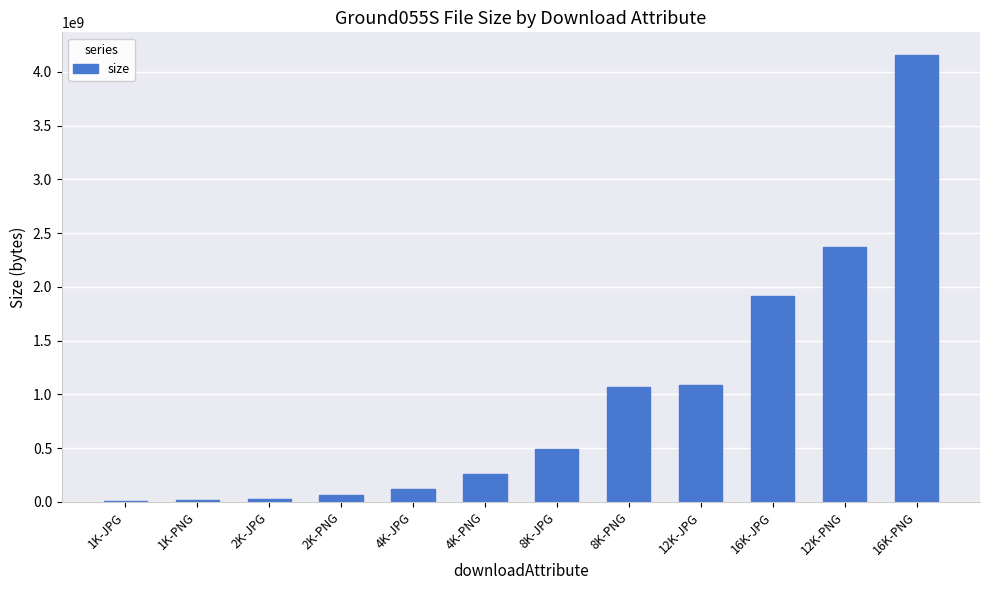

Which category has the highest value across all series?

16K-PNG